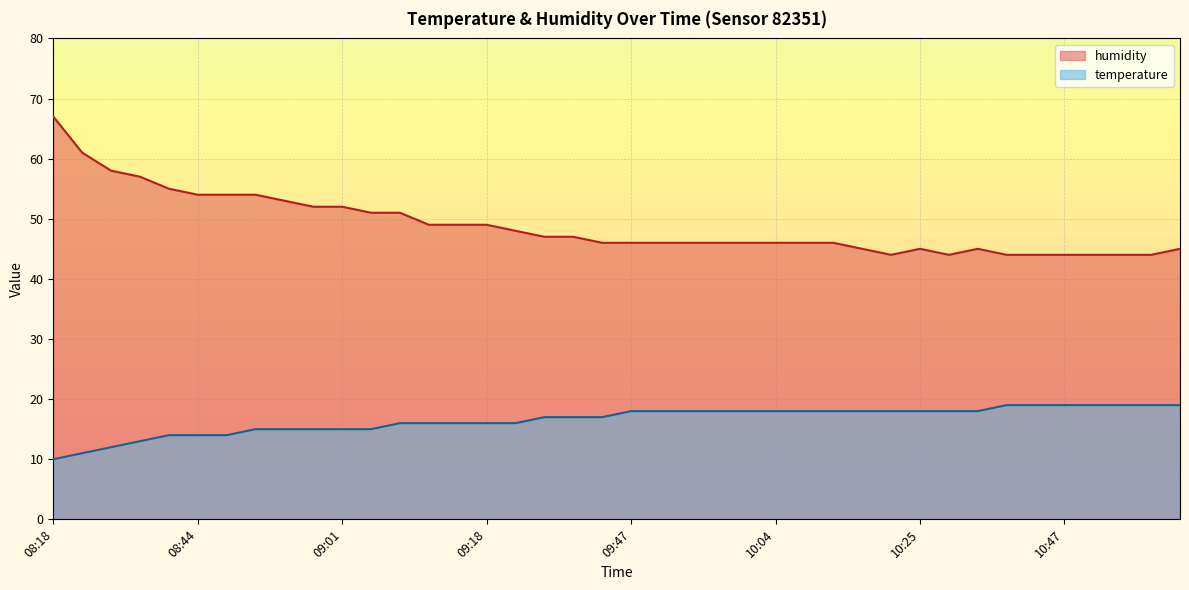

Read the temperature value at 10:36.

18